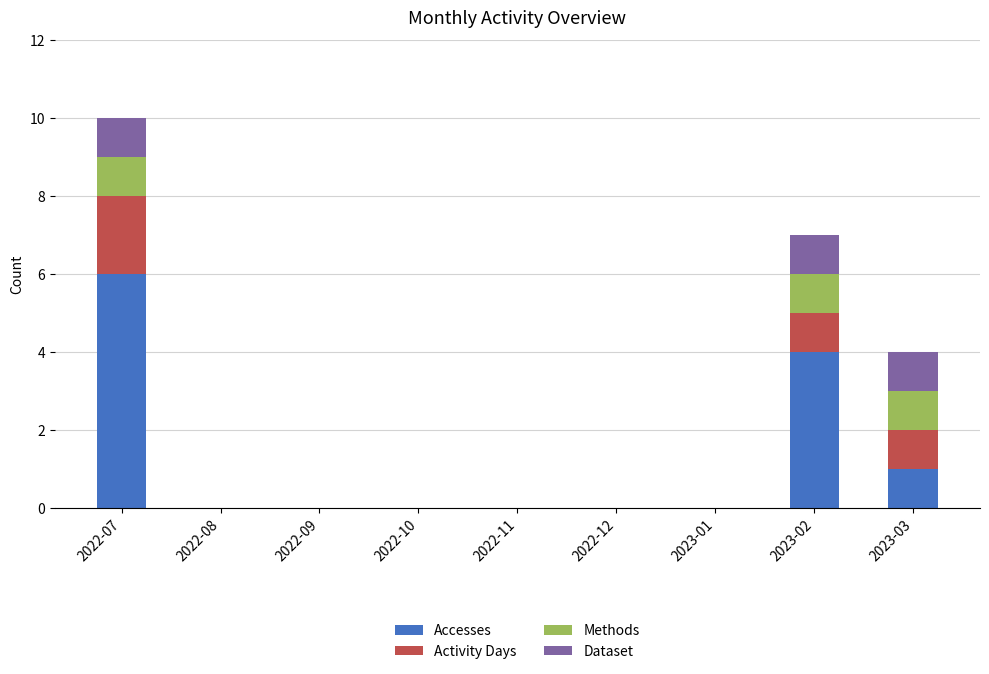

At which label does Accesses reach its peak?

2022-07